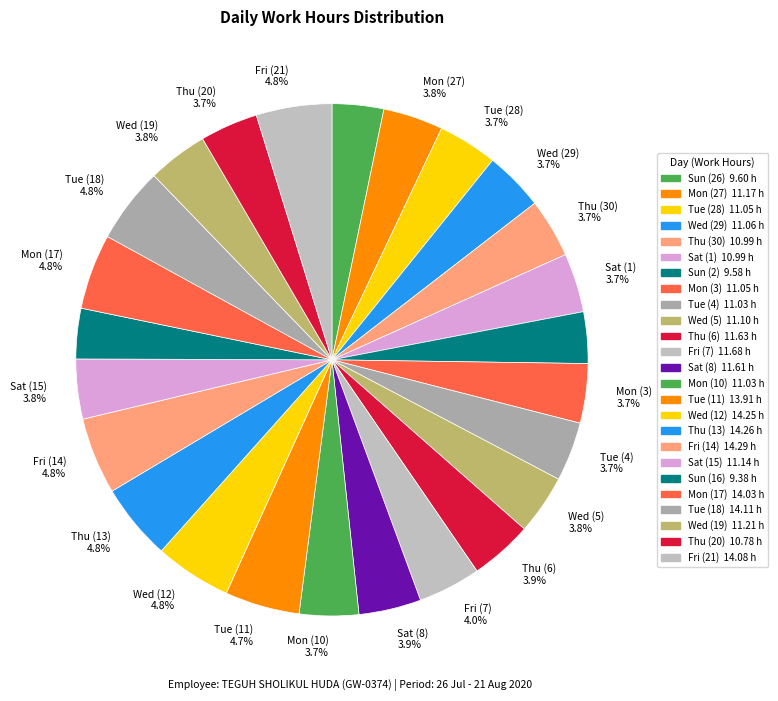

Count the number of slices in the pie.

25